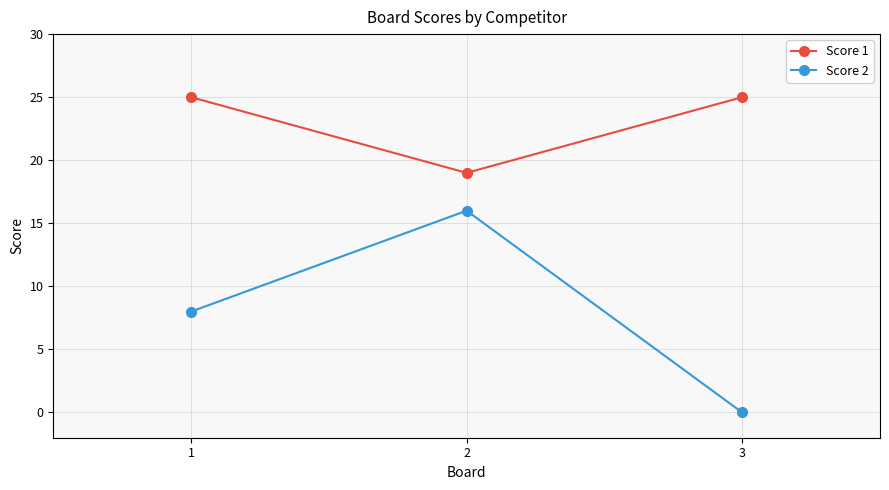

Which series has the largest total across all categories?

Score 1